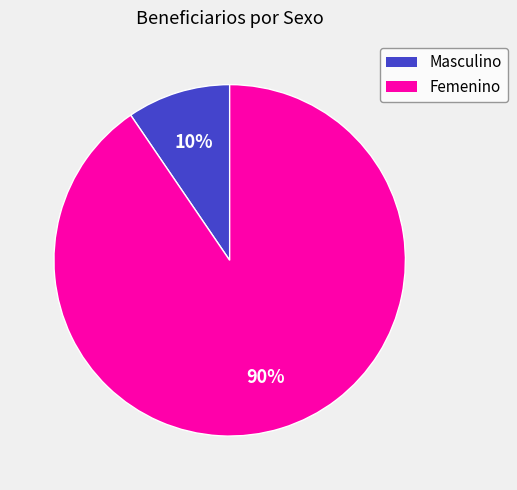

Which category accounts for the majority?

Femenino